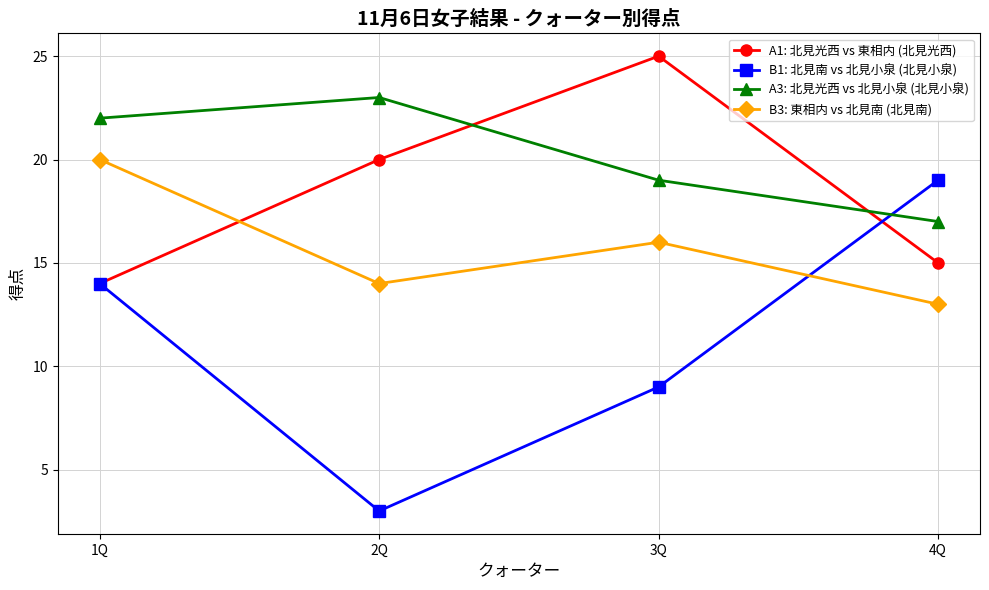

Where is A3: 北見光西 vs 北見小泉 (北見小泉) nearest to the value 20?

3Q